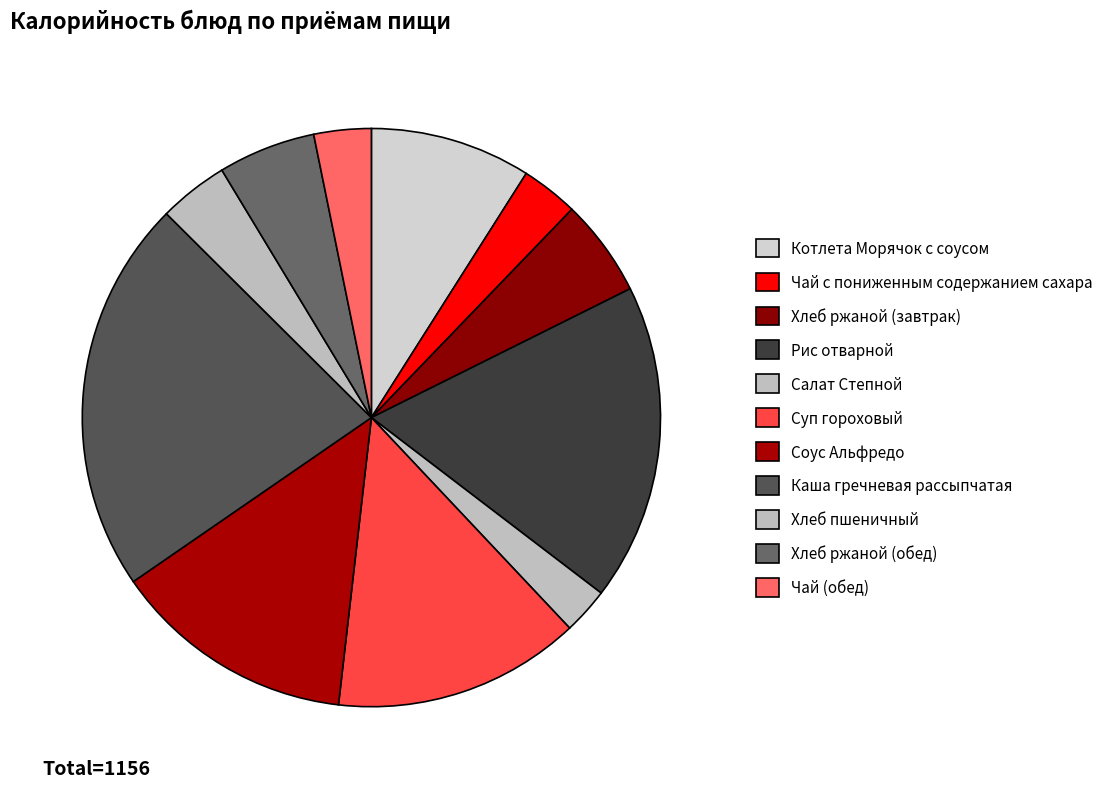

What percentage is NOT represented by Рис отварной?

82.3%